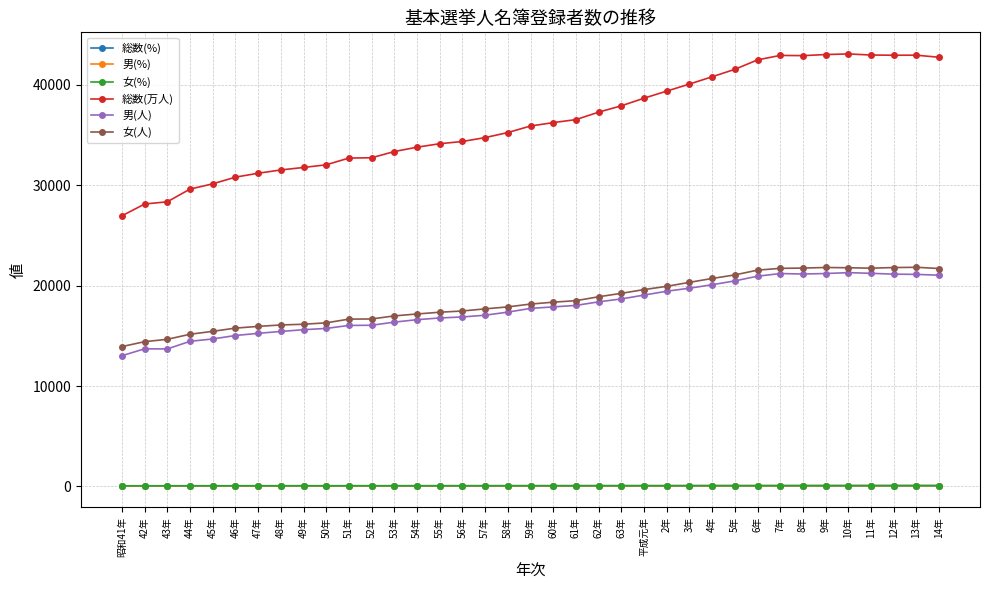

Between 48年 and 55年, which series saw the biggest shift?

総数(万人)